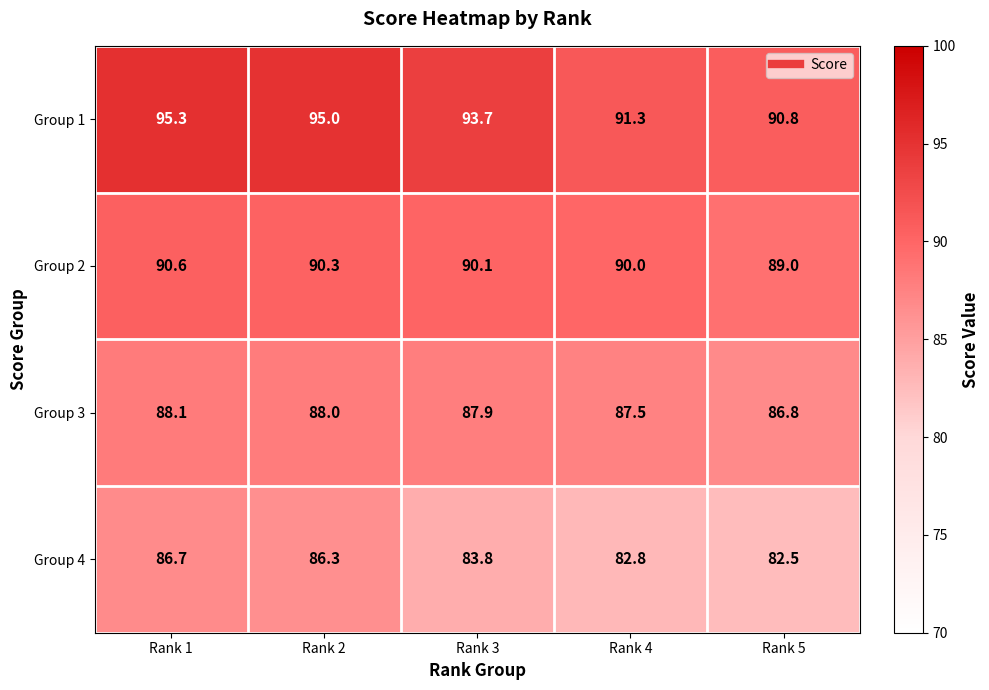

Which series has the largest range (max minus min)?

Group 1